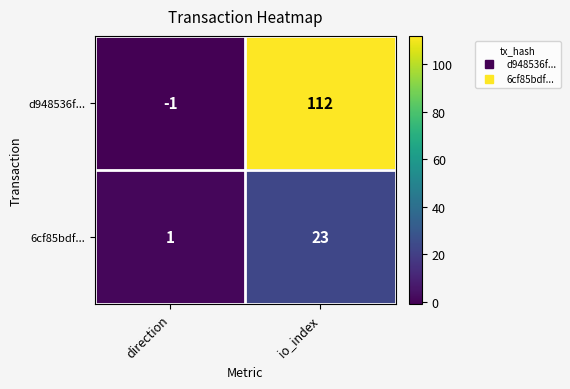

Where is d948536f... nearest to the value 55?

direction